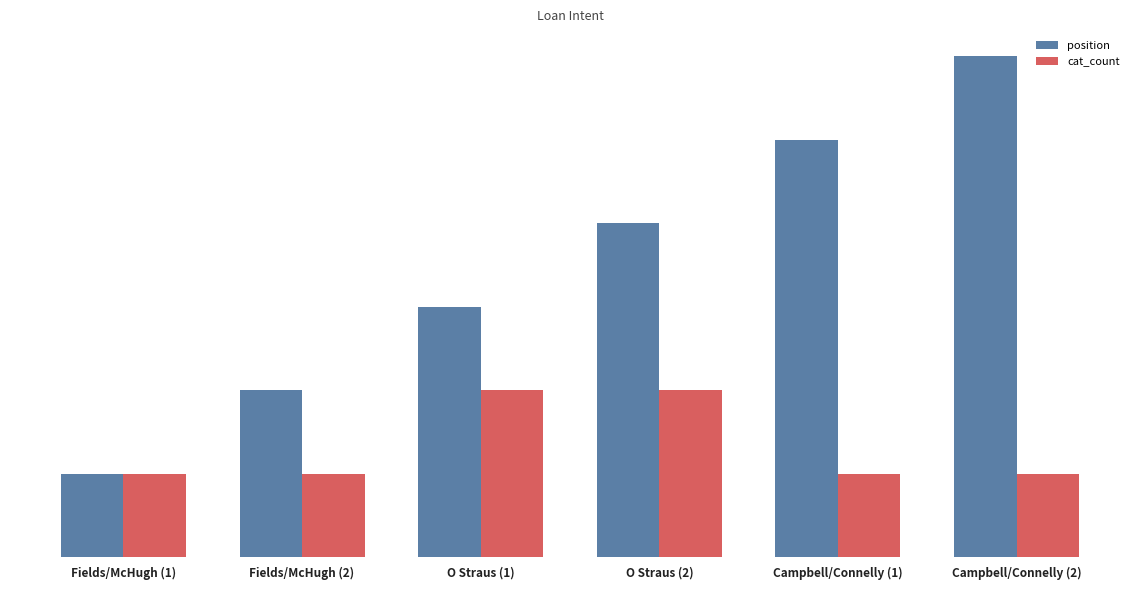

What are all the series names shown in the legend?

position, cat_count